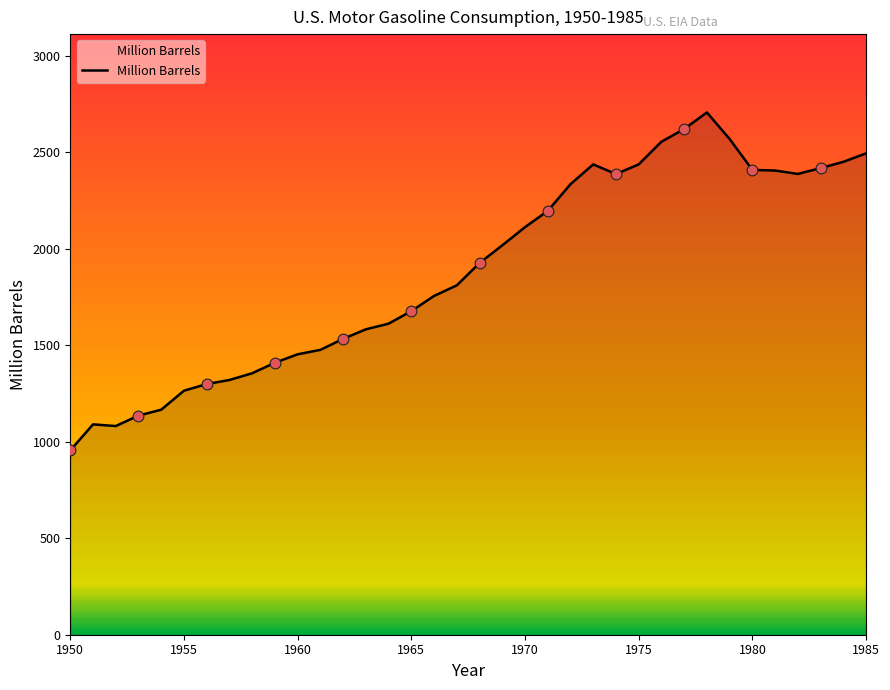

What is the greatest value displayed?

2705.3